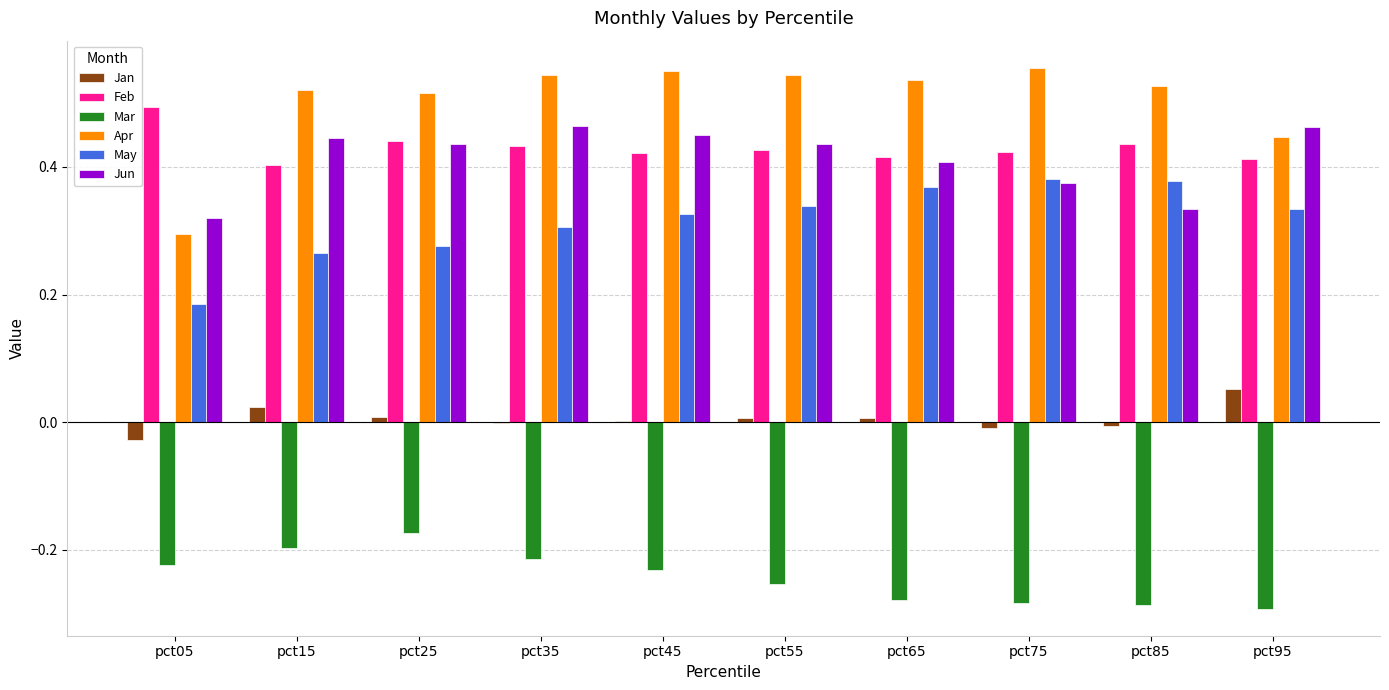

Which series has the largest range (max minus min)?

Apr